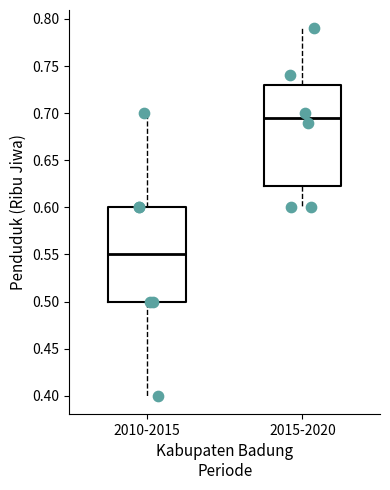

Reading left to right, read every box against the y-axis: the position of its median line, the range the box covers, and the ends of its whiskers. The values are not printed on the chart, so give them approximately, as read against the axis.

2010-2015: median 0.550, box 0.500 to 0.600, whiskers 0.400 to 0.700
2015-2020: median 0.695, box 0.625 to 0.730, whiskers 0.600 to 0.790